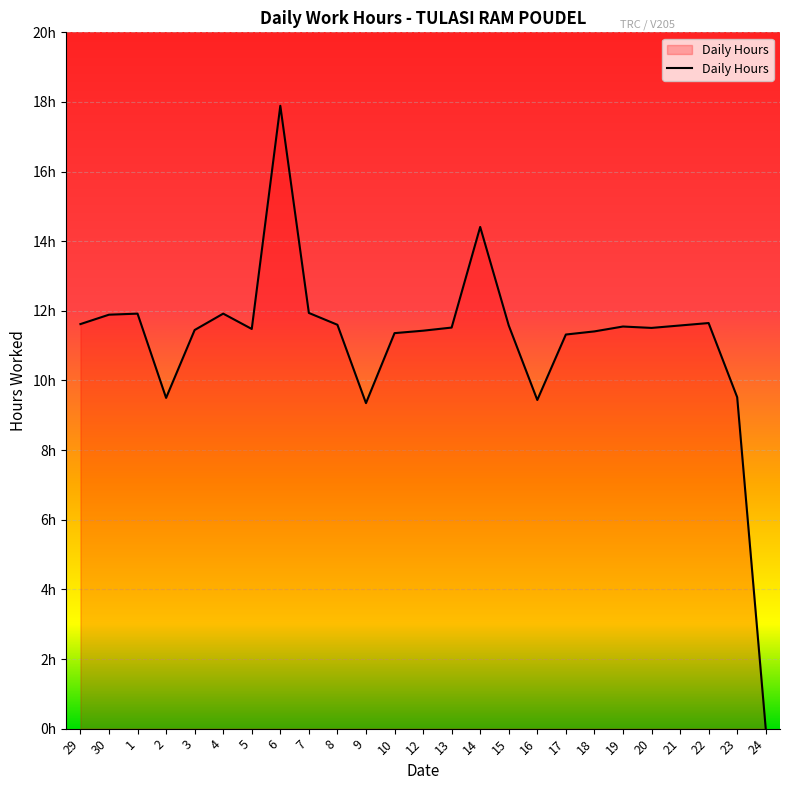

What is the label of the 9th point from the left?

7